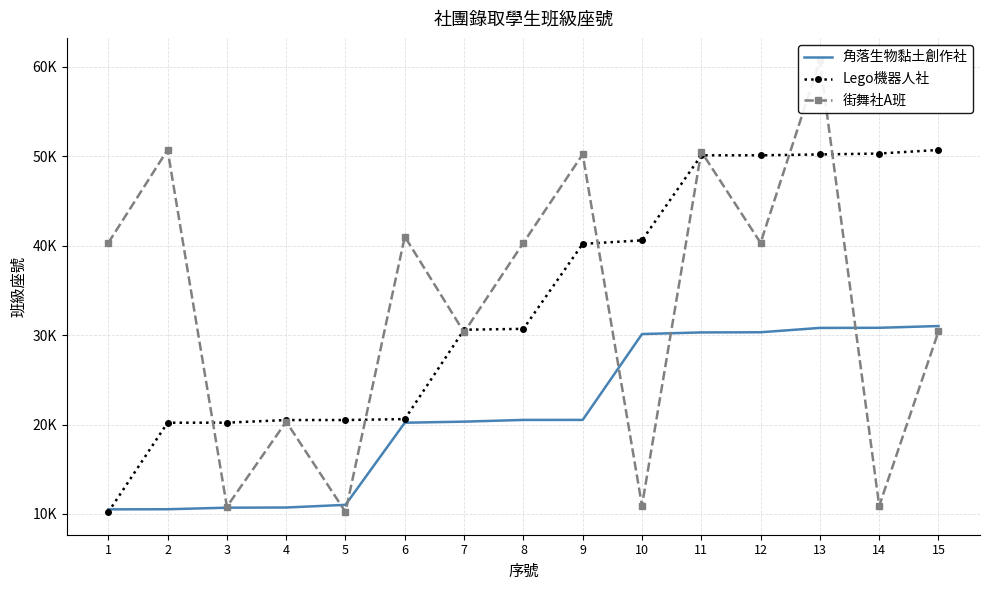

Where does the Lego機器人社 series first go above 30703?

9